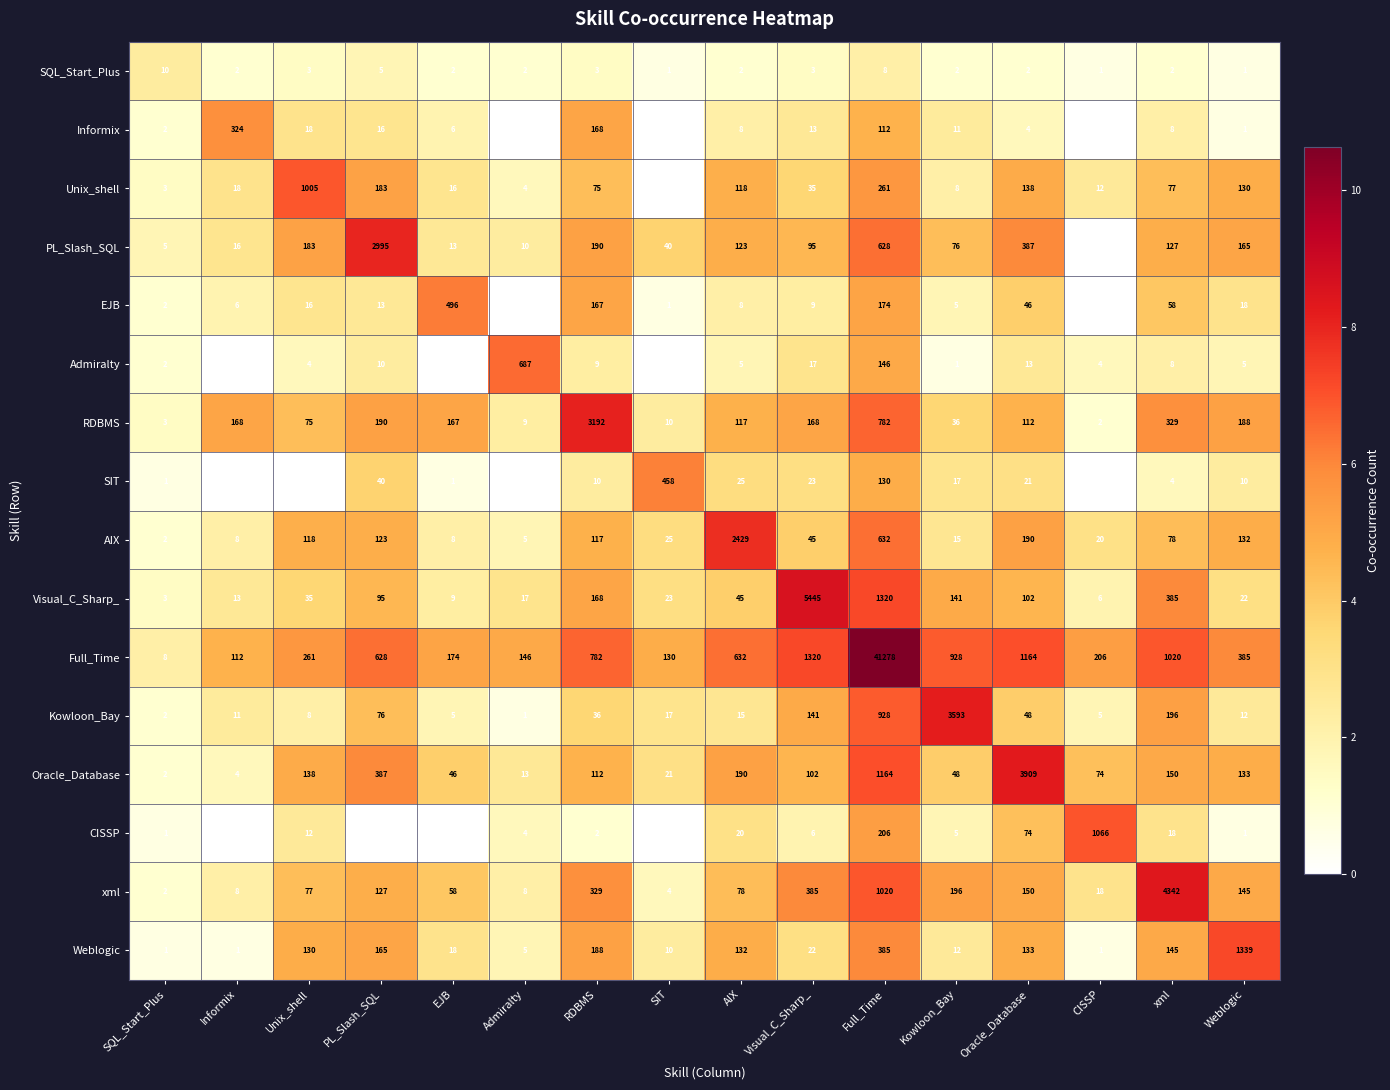

What is the difference between the second highest and minimum values in the Kowloon_Bay series?

927